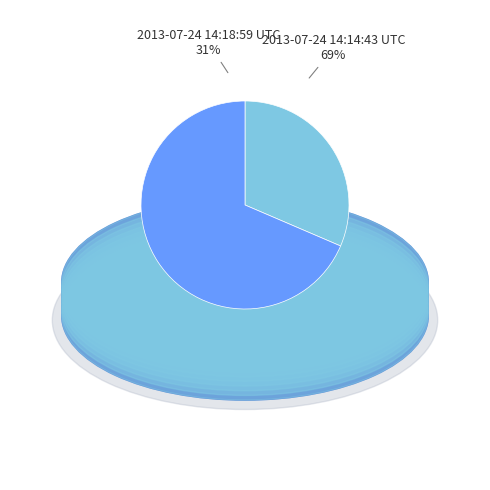

Count the number of slices in the pie.

2